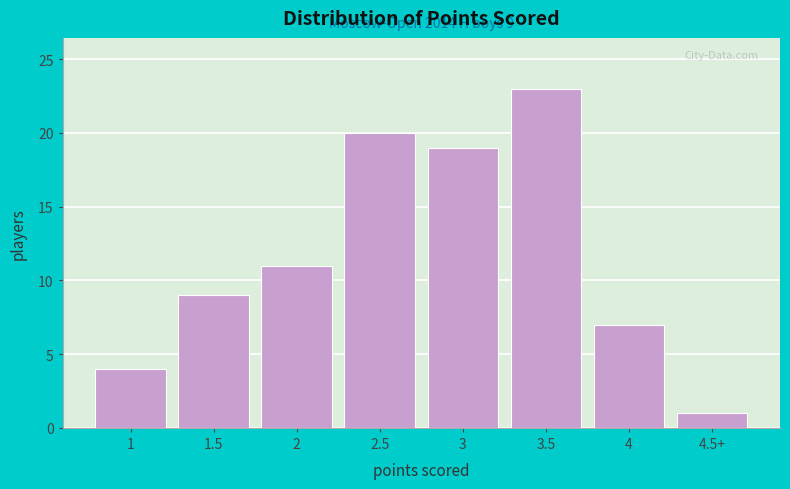

Reading right to left, transcribe all the data shown in this chart.

1	7	23	19	20	11	9	4